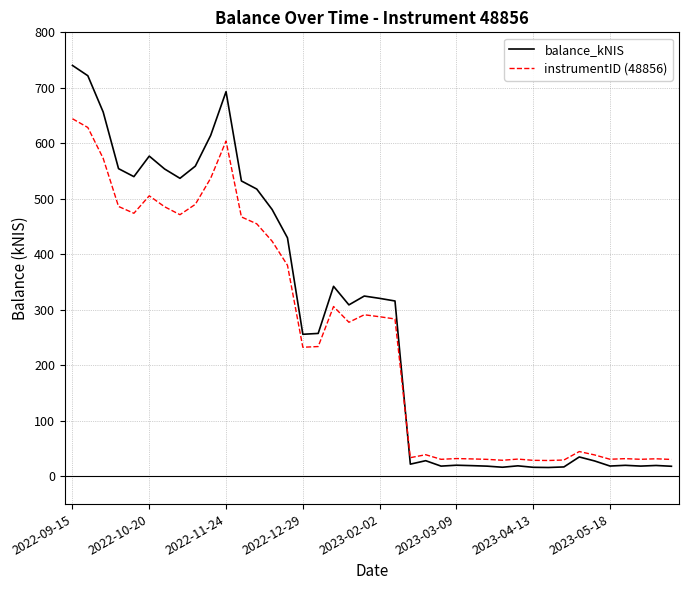

At how many categories does at least one series exceed 643?

4